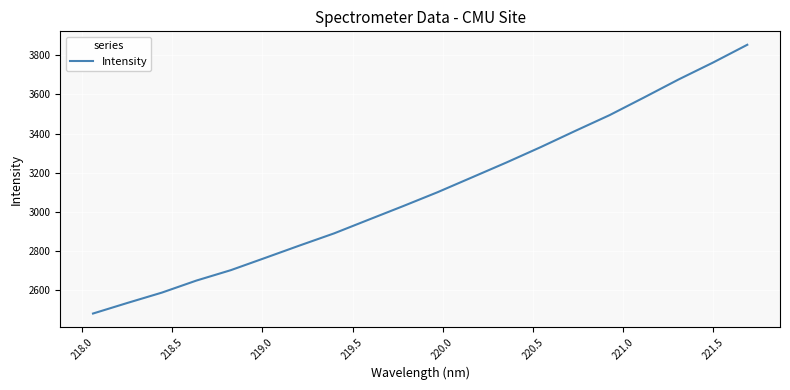

What is the greatest value displayed?

3853.7